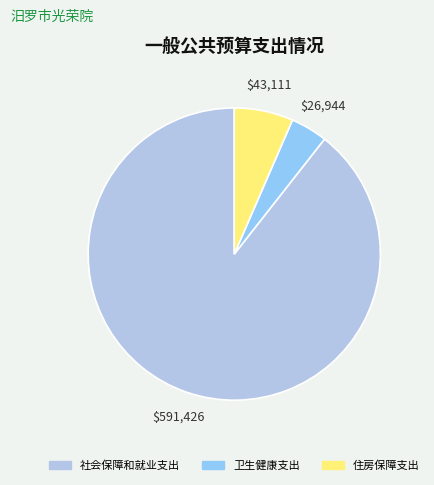

Count the number of slices in the pie.

3